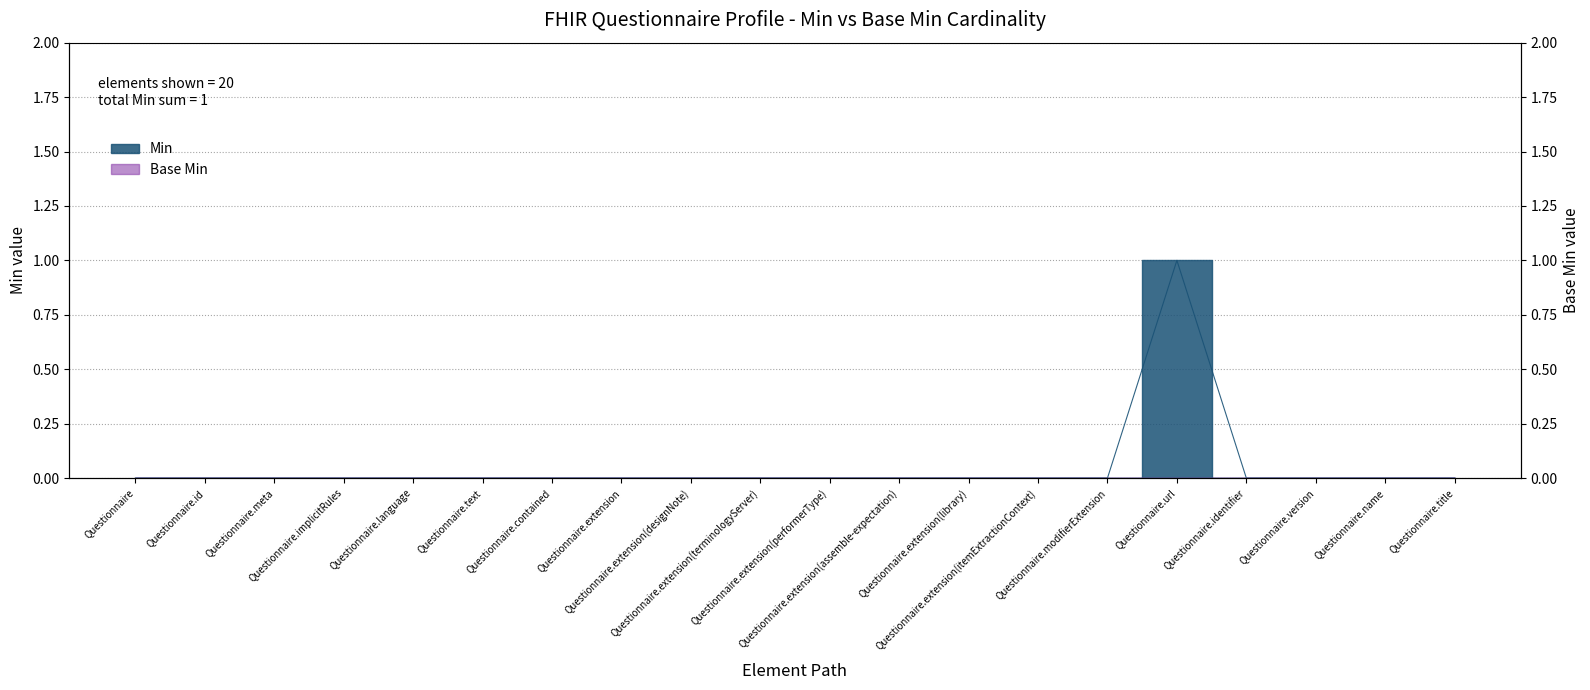

What is the difference between the maximum and minimum values?

1